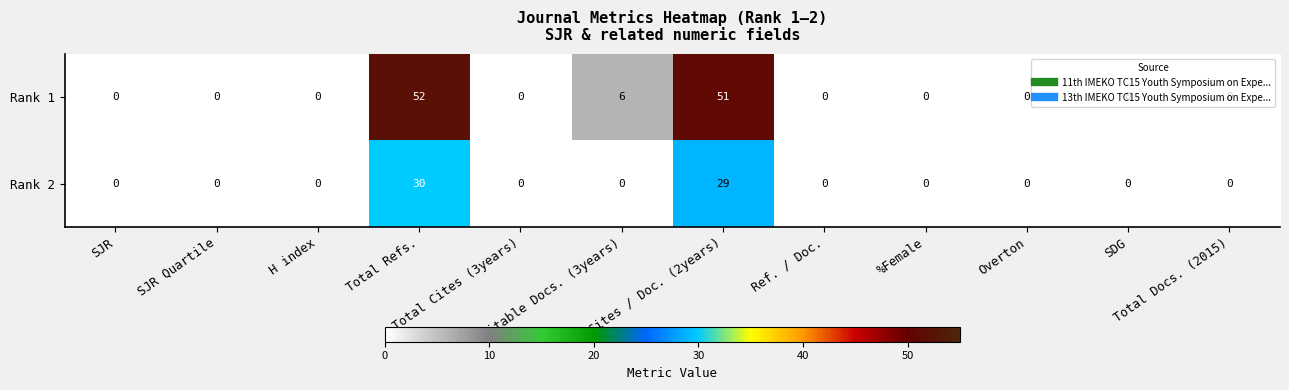

Which series has the largest range (max minus min)?

Rank 1